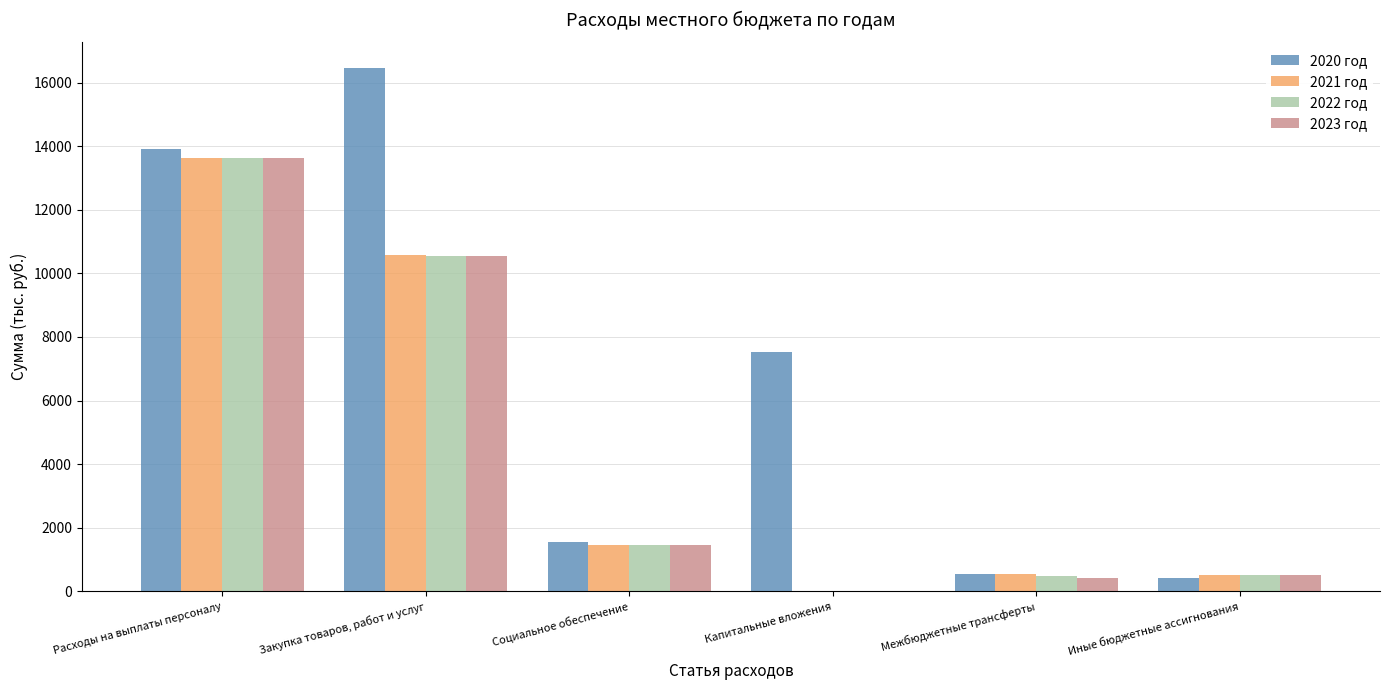

Is the value of 2021 год at Расходы на выплаты персоналу greater than the value of 2023 год at Закупка товаров, работ и услуг?

Yes